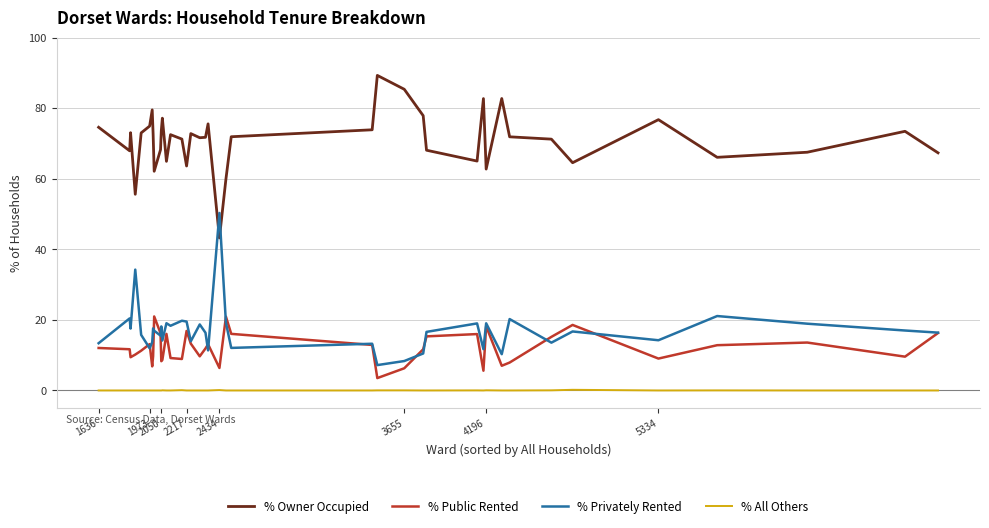

True or false: % Privately Rented and % All Others intersect in this chart.

False